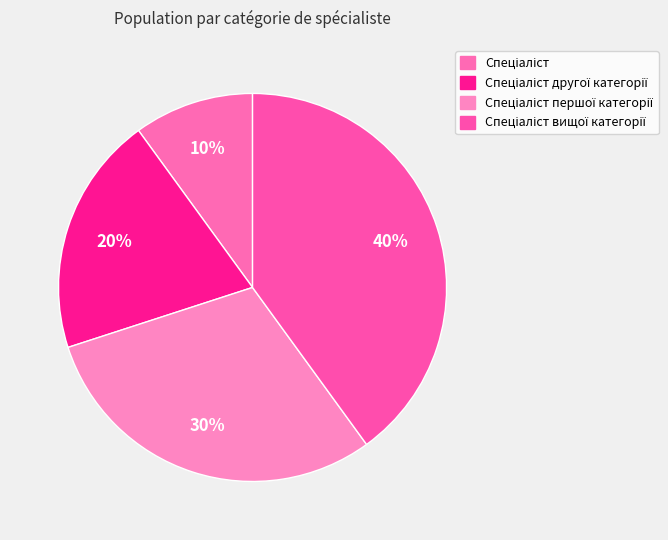

The Спеціаліст другої категорії slice represents 20% of the pie. True or false?

True